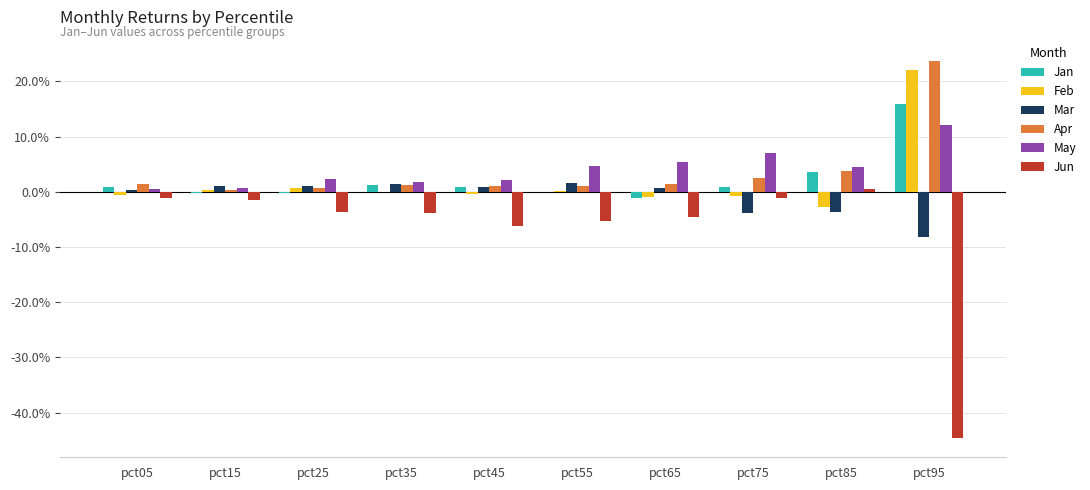

Does the chart contain stacked bars?

No